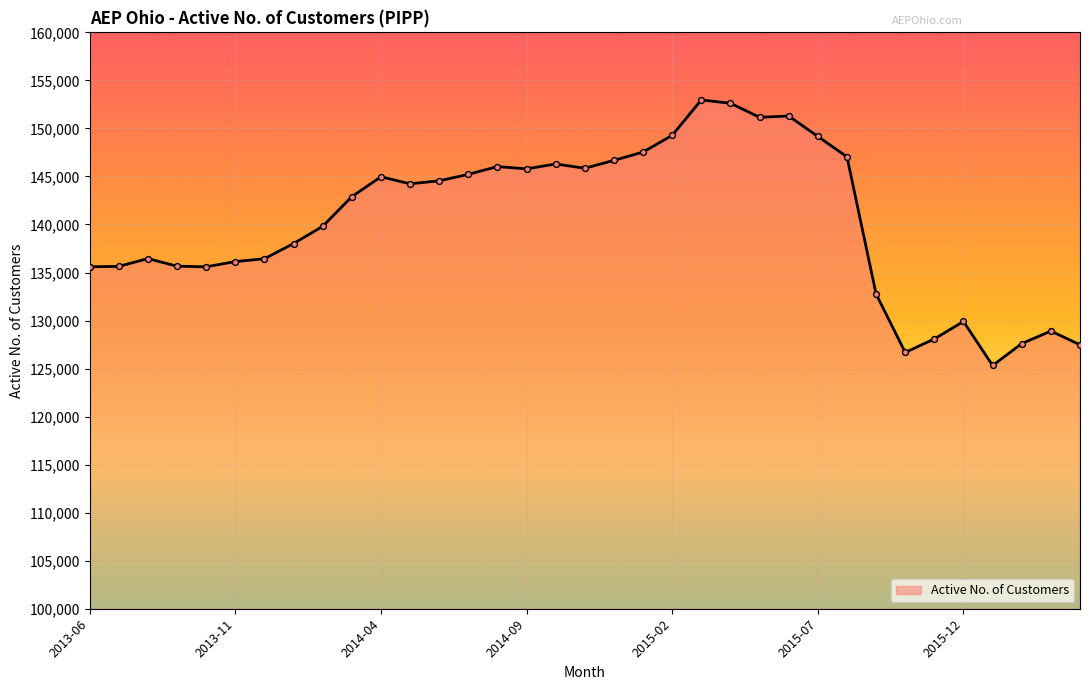

What is the smallest value displayed?

125321